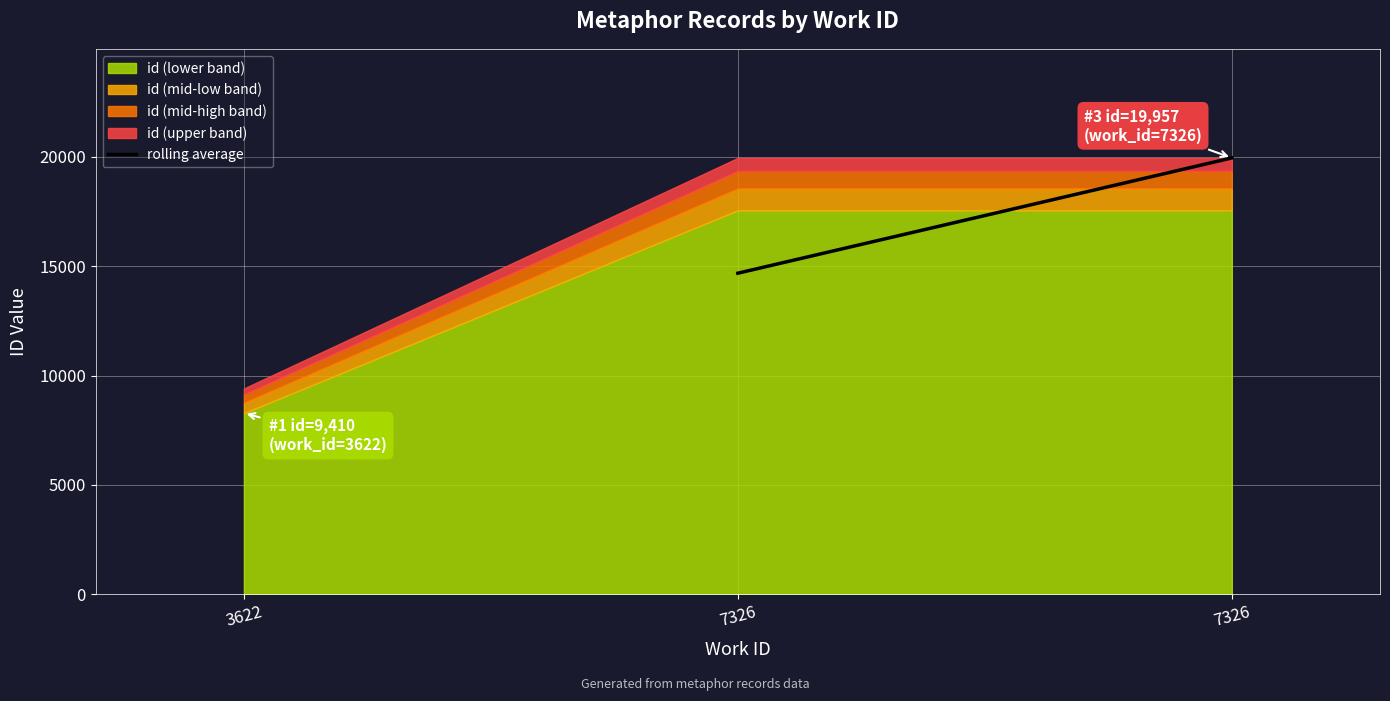

Rank the categories by value from lowest to highest.

7326, 7326